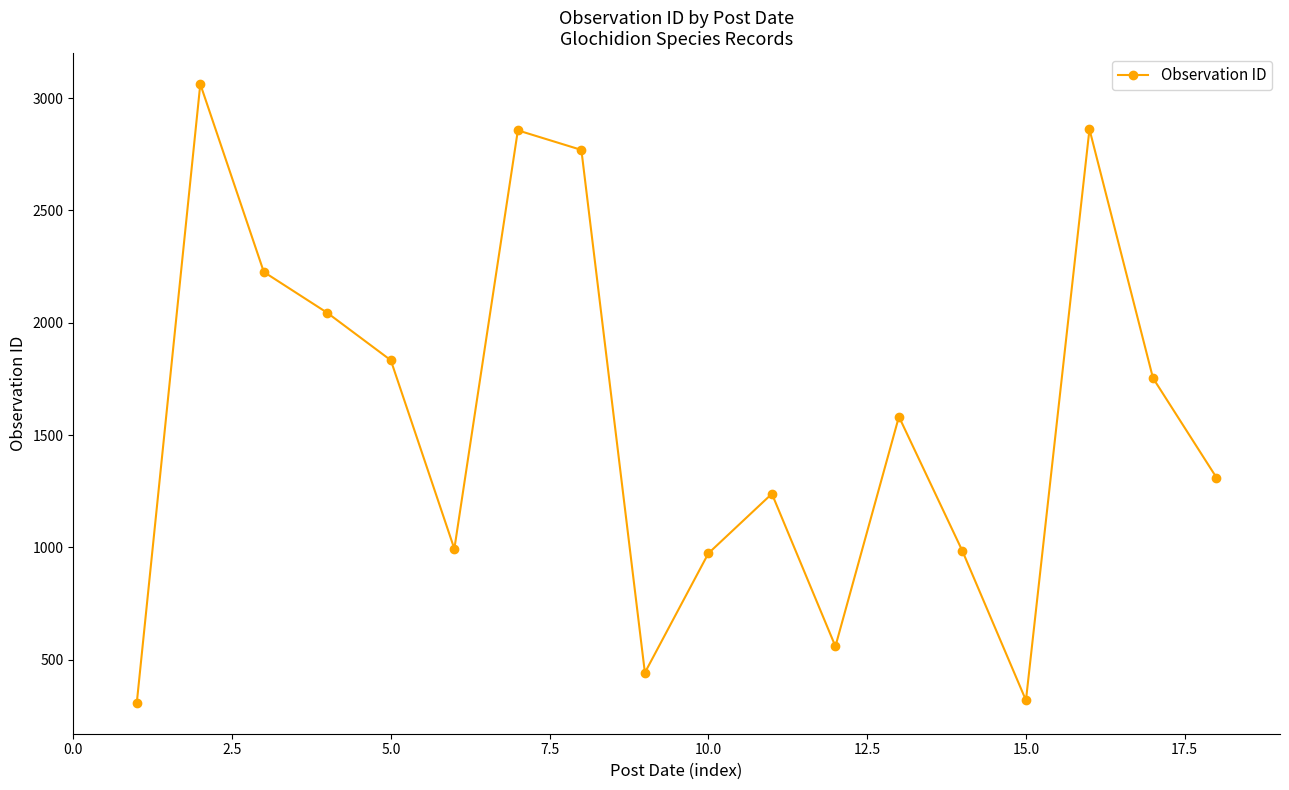

What is the value of the 18th point from the left?

1311